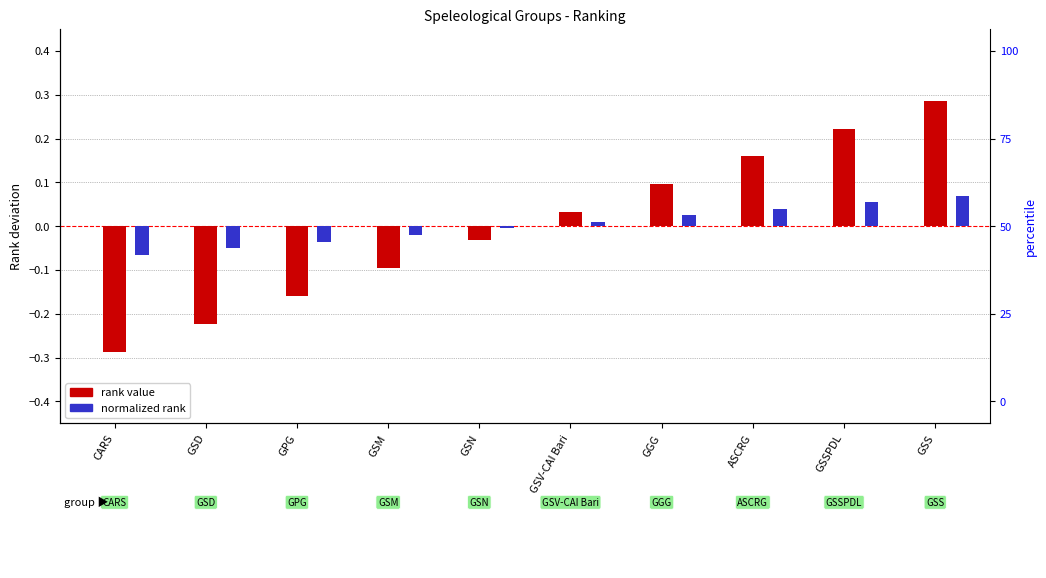

Does the chart contain any negative values?

Yes